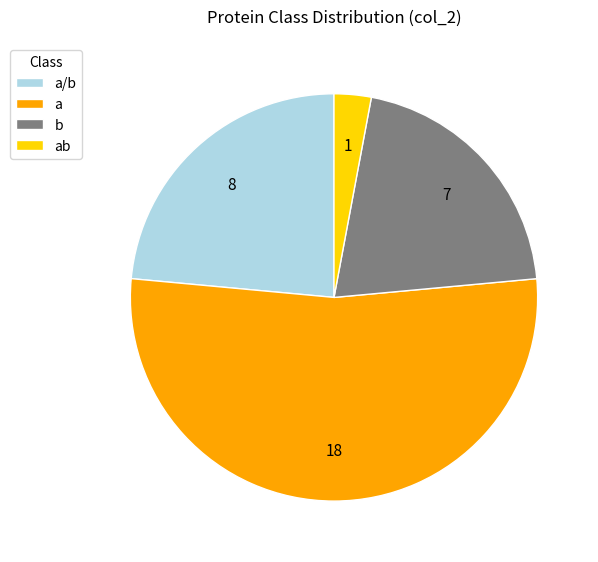

The a slice represents 67% of the pie. True or false?

False